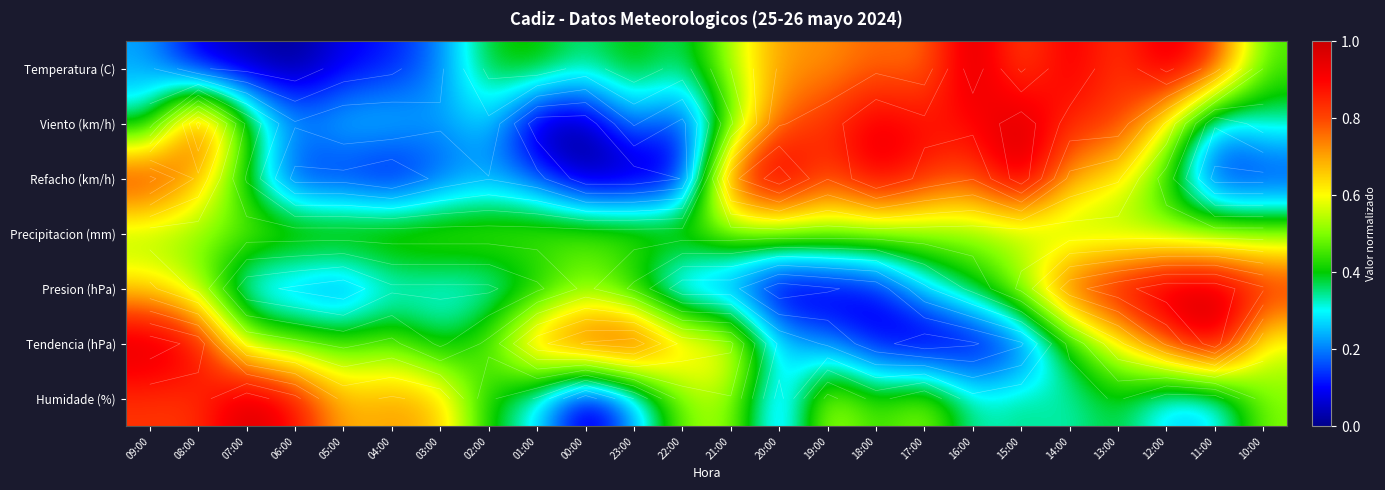

Is the value of Temperatura (C) at 22:00 greater than the value of Viento (km/h) at 23:00?

Yes